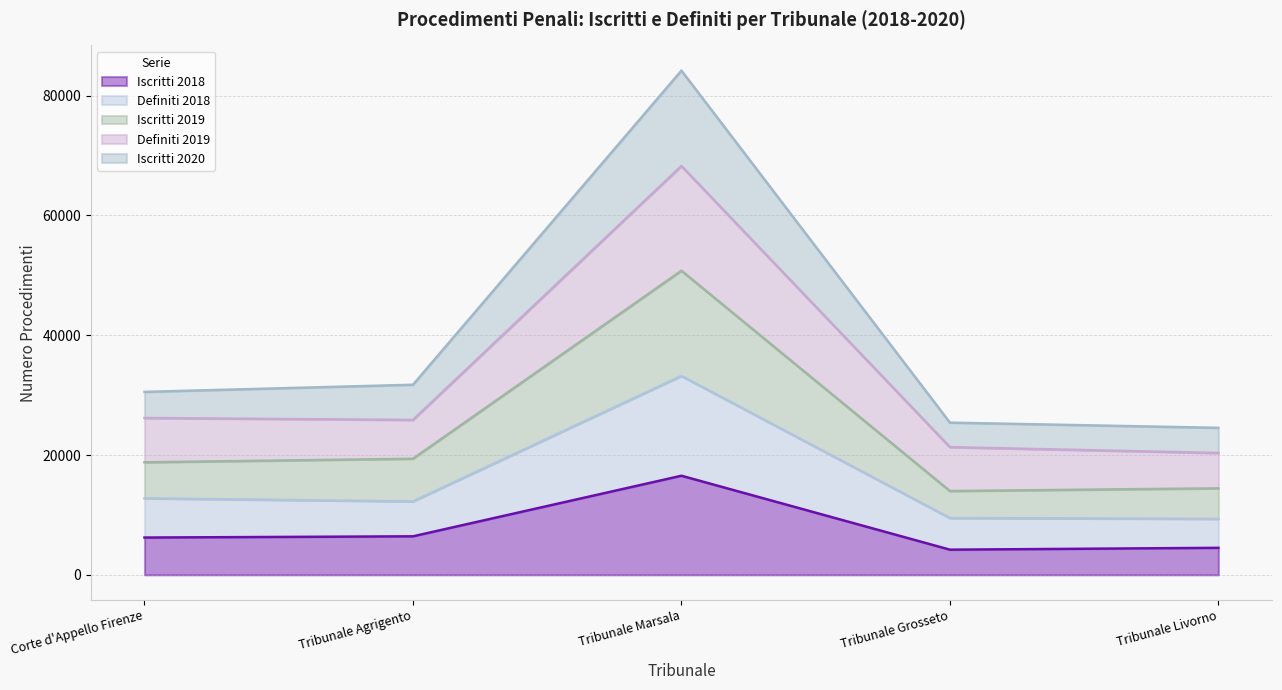

True or false: Iscritti 2020 and Iscritti 2018 intersect in this chart.

False